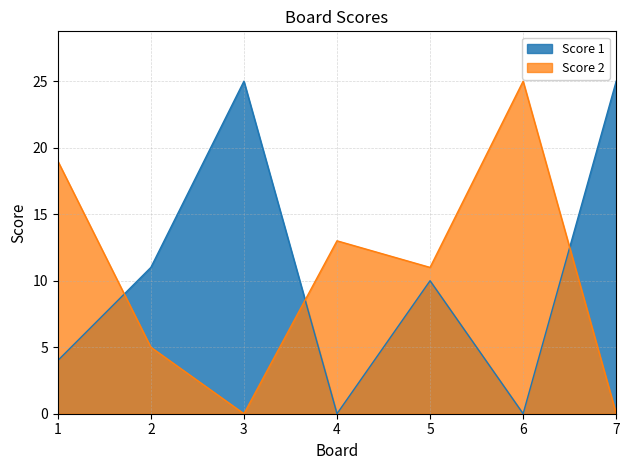

What is the sum of all Score 1 values?

75